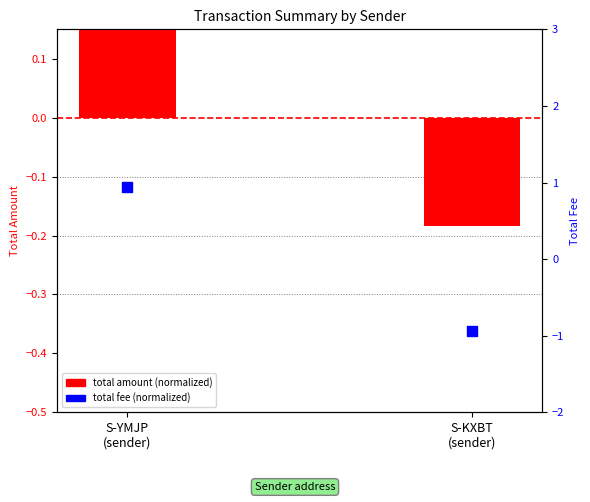

Which series contains the highest Y value?

total fee (normalized)